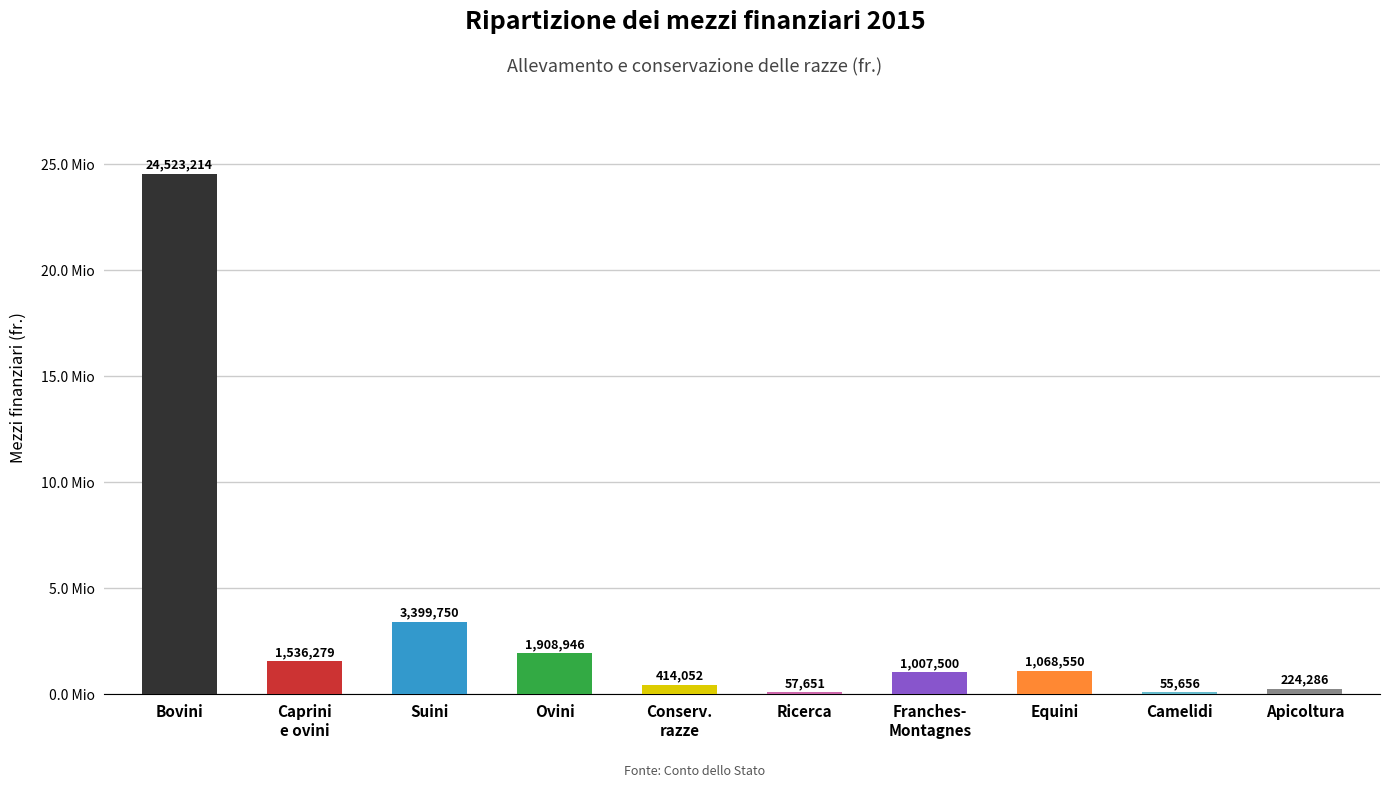

What is the sum of the values at Camelidi and Franches-
Montagnes?

1063156